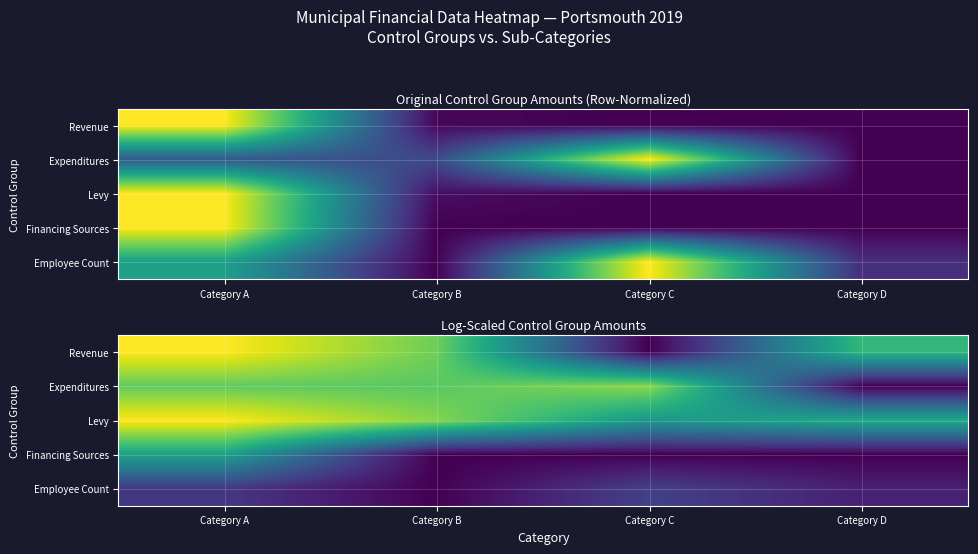

At which category does the chart reach its peak across all series?

Category A